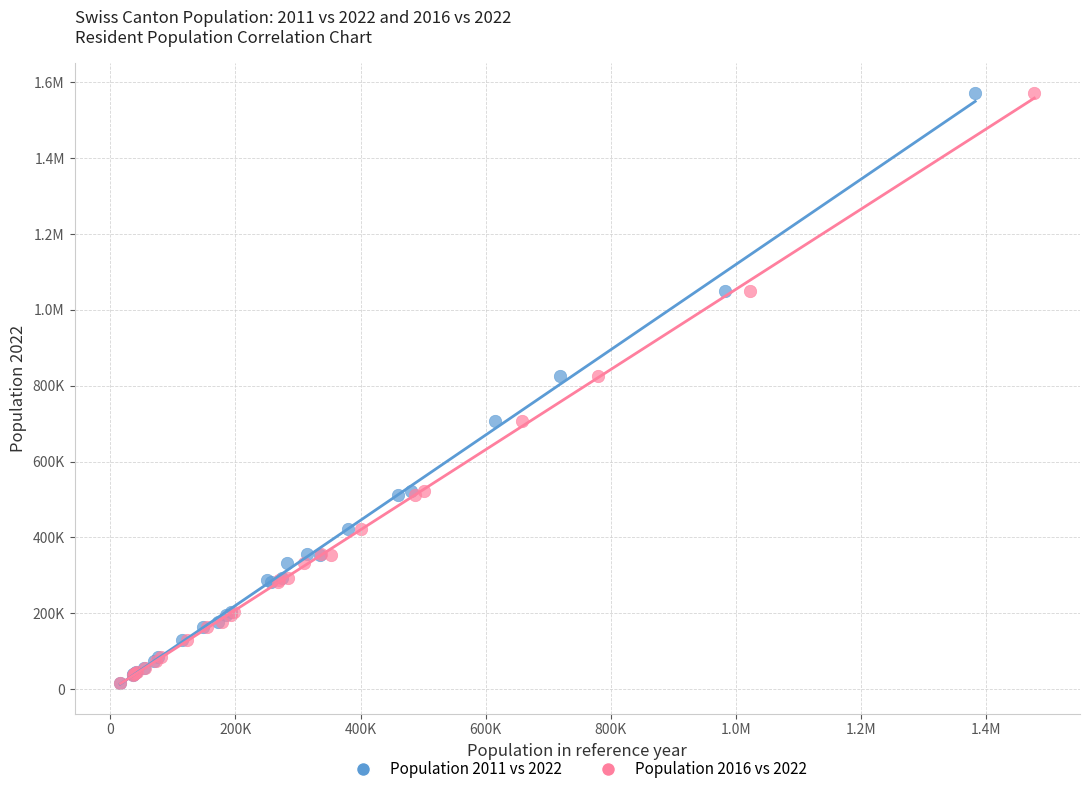

What are all the series names shown in the legend?

Population 2011 vs 2022, Population 2016 vs 2022